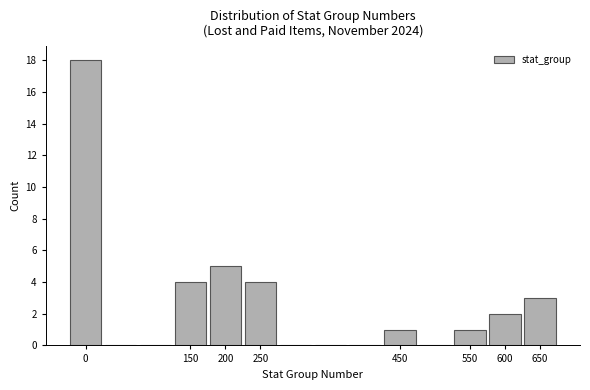

Over which range of the x-axis is the bar tallest?

-25 to 25